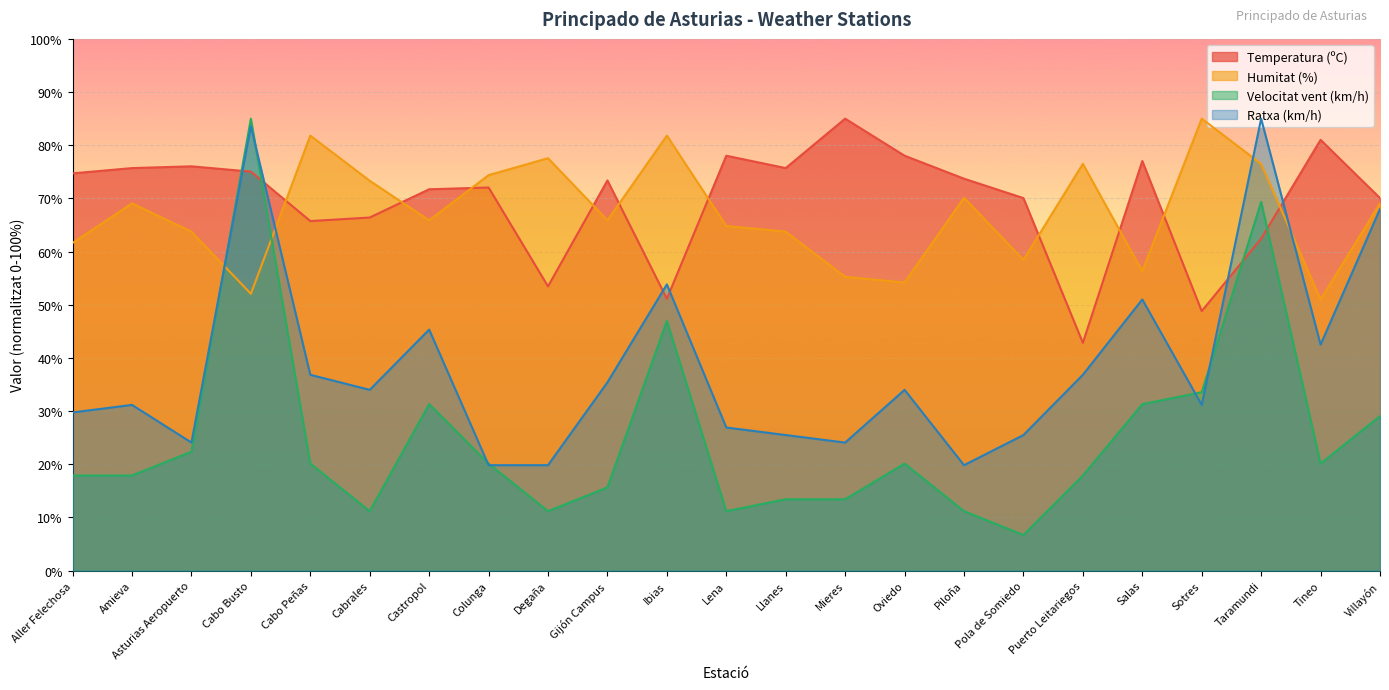

Which label corresponds to the smallest value in the chart?

Pola de Somiedo